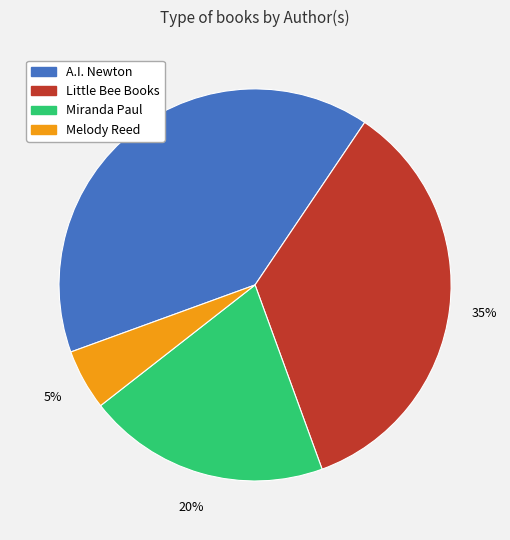

Is there a majority slice in this chart?

No